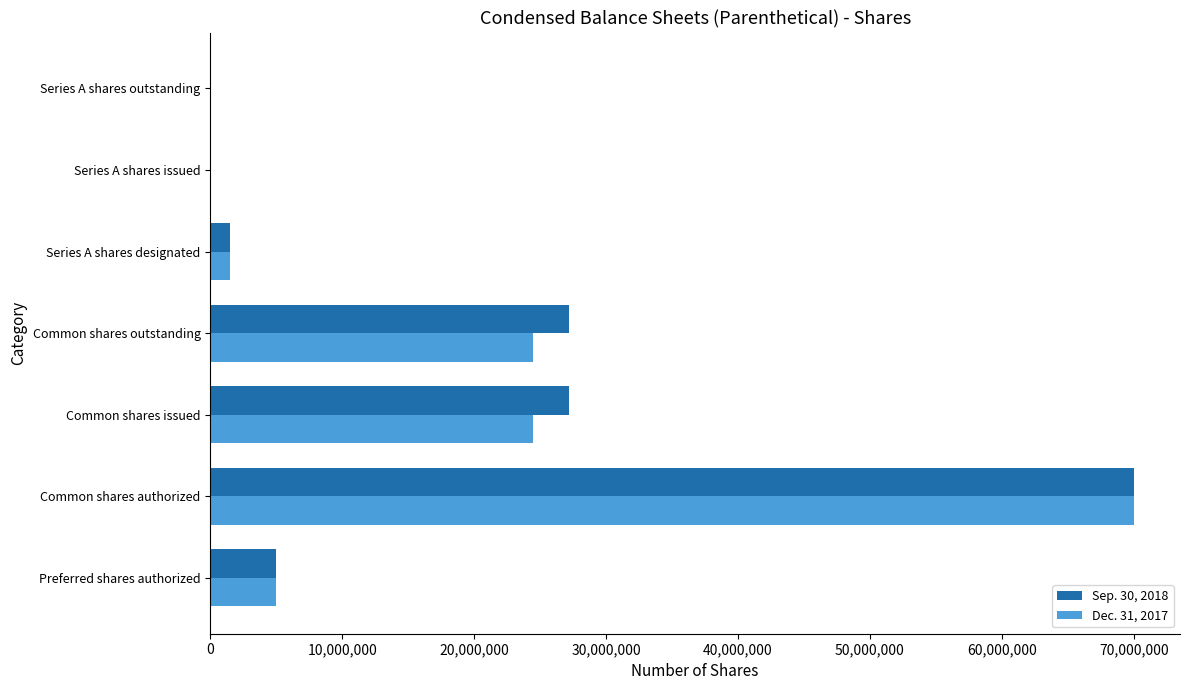

What is the total value across all series at Series A shares designated?

3000000